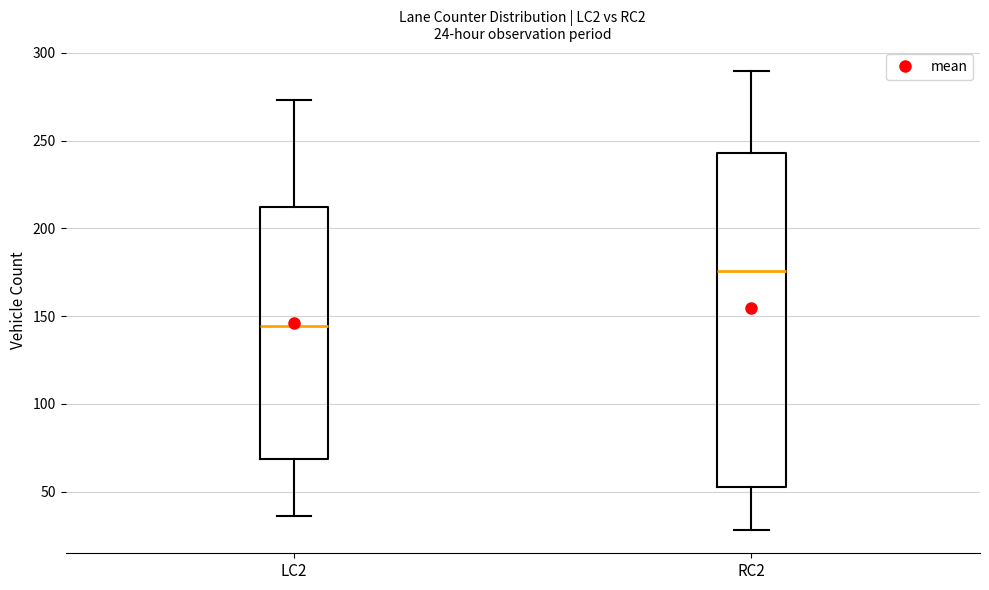

Which box is the tallest, from its lower edge to its upper edge?

RC2